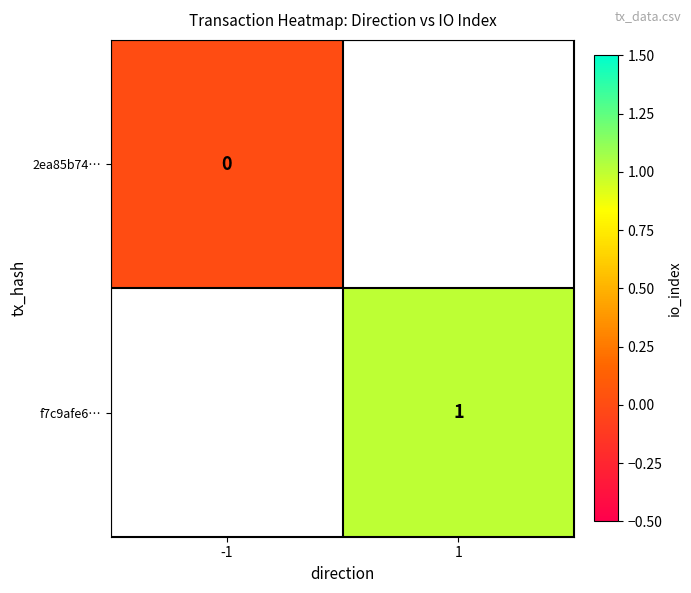

Between -1 and 1, which is larger?

1